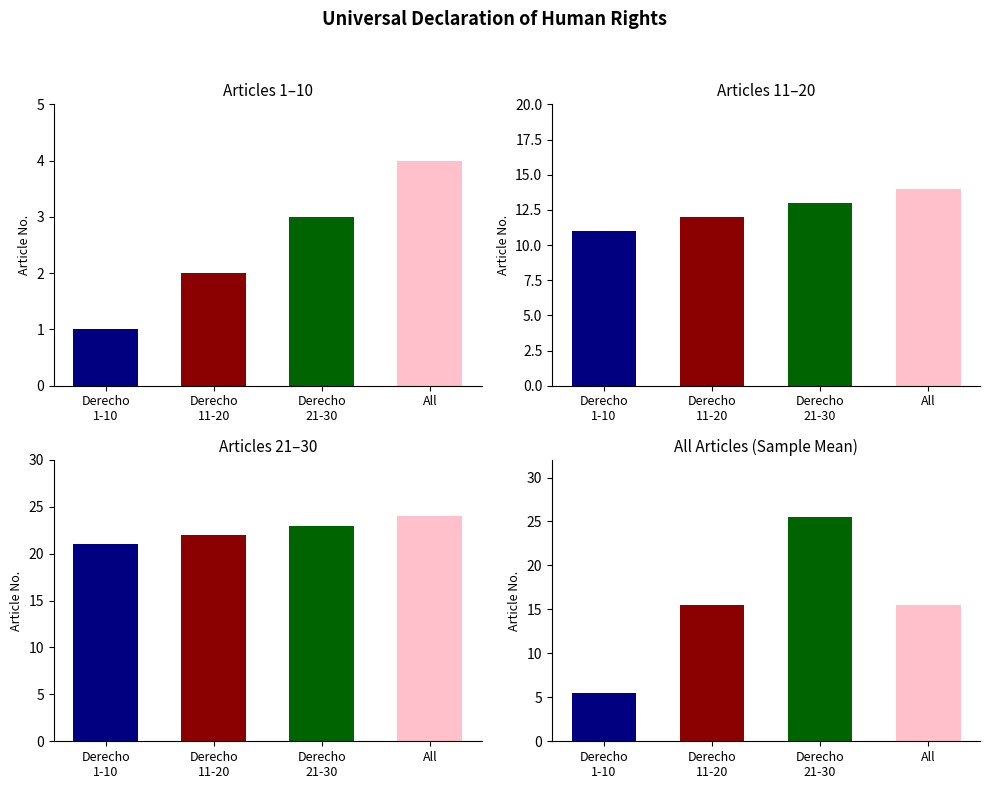

Does the chart contain stacked bars?

No